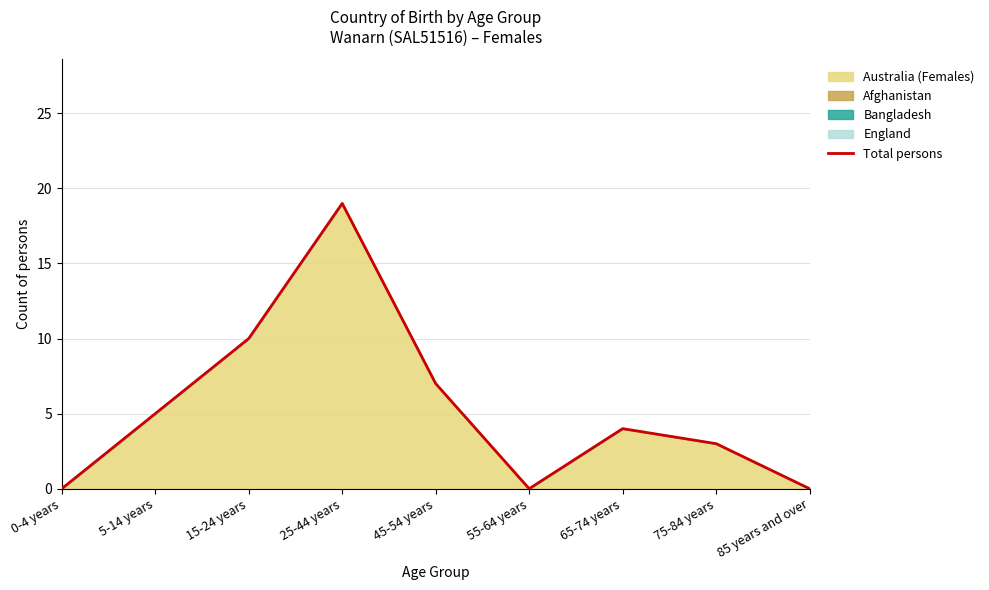

Which category has the lowest value across all series?

0-4 years